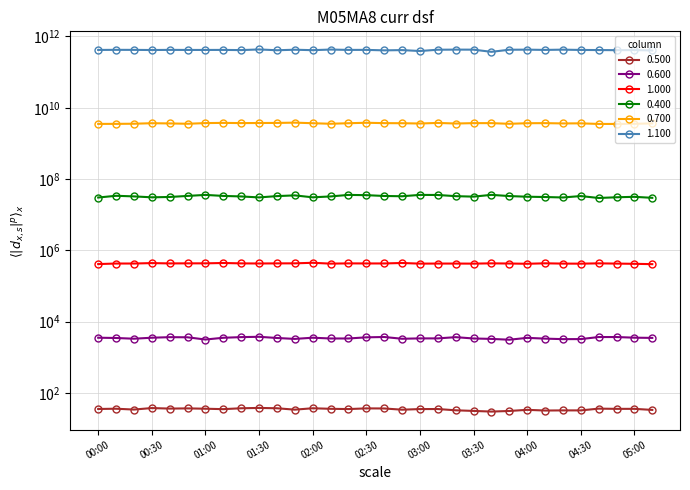

True or false: 0.600 and 0.500 cross at least once.

False